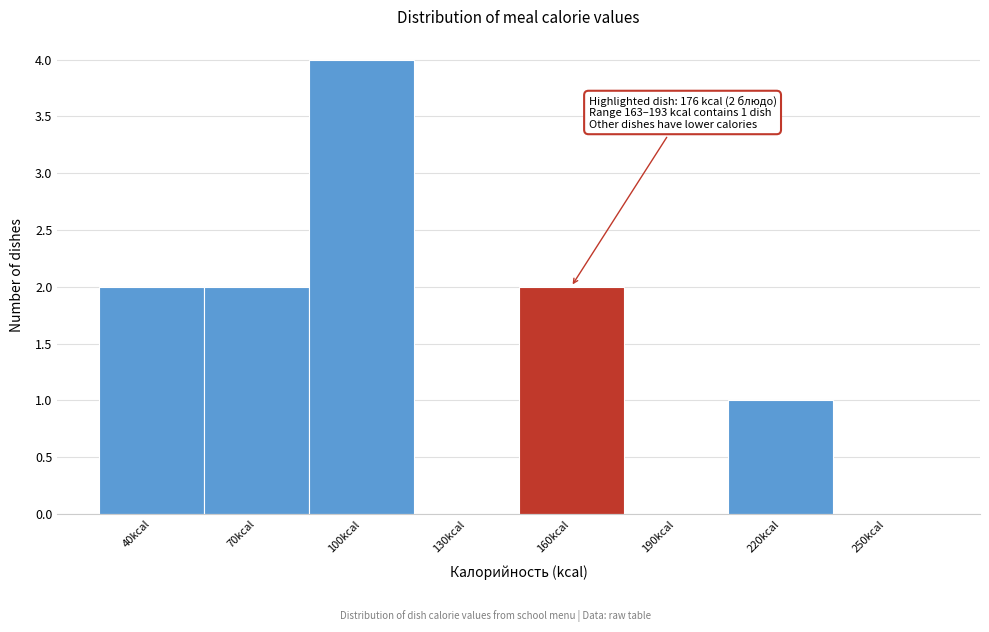

Reading left to right, what are all the values shown in this chart?

40kcal=2	70kcal=2	100kcal=4	130kcal=0	160kcal=2	190kcal=0	220kcal=1	250kcal=0